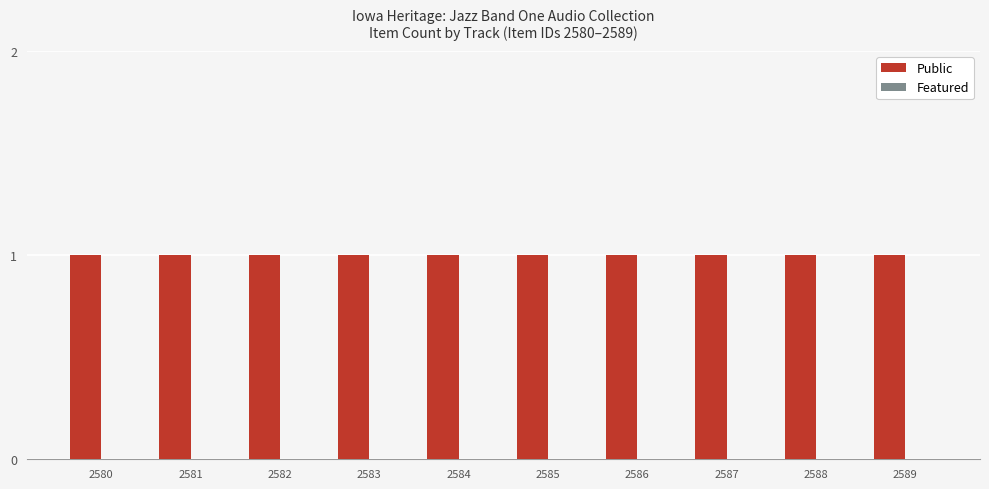

The value of Public at 2589 is 1. True or false?

True